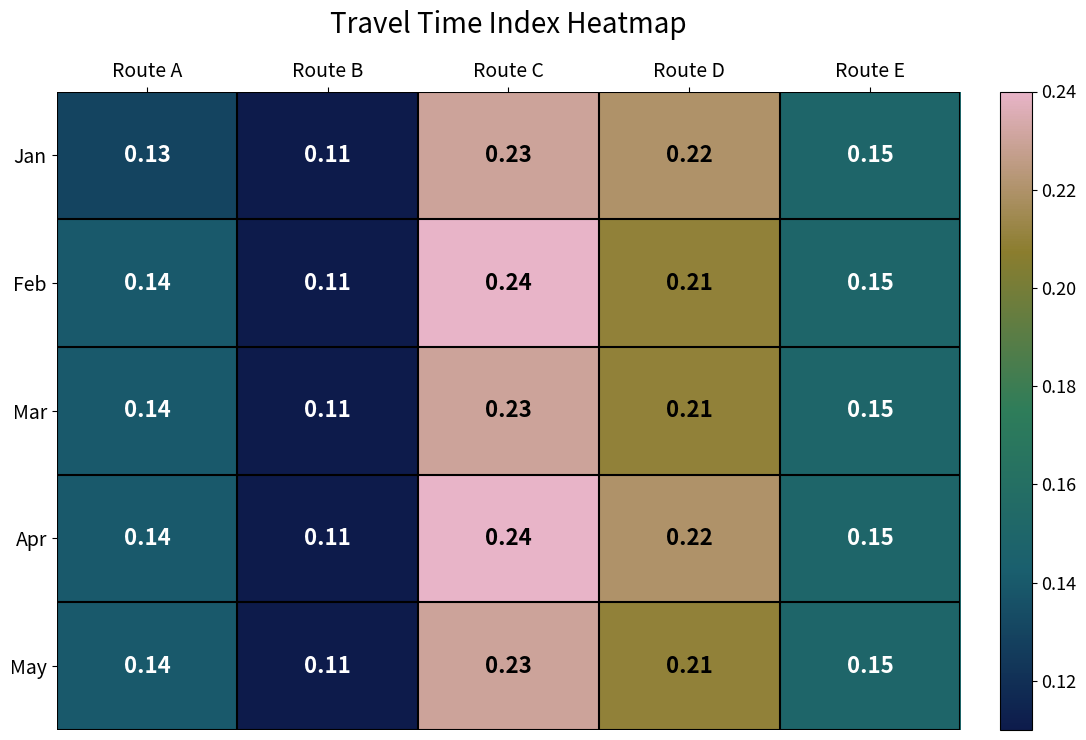

At which category is the sum across all series the highest?

Route C